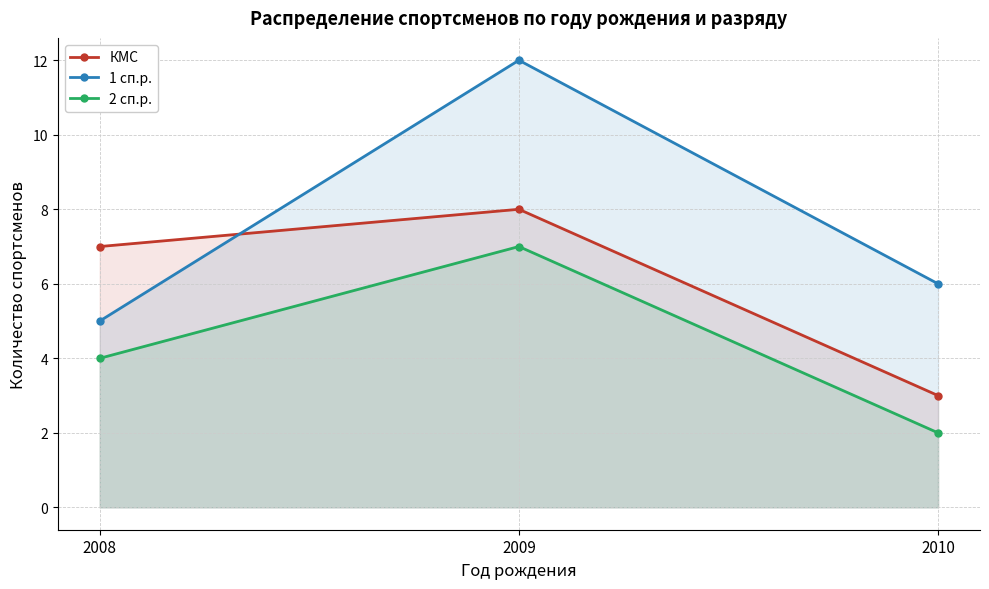

At 2010, list the series in order from smallest to largest.

2 сп.р., КМС, 1 сп.р.